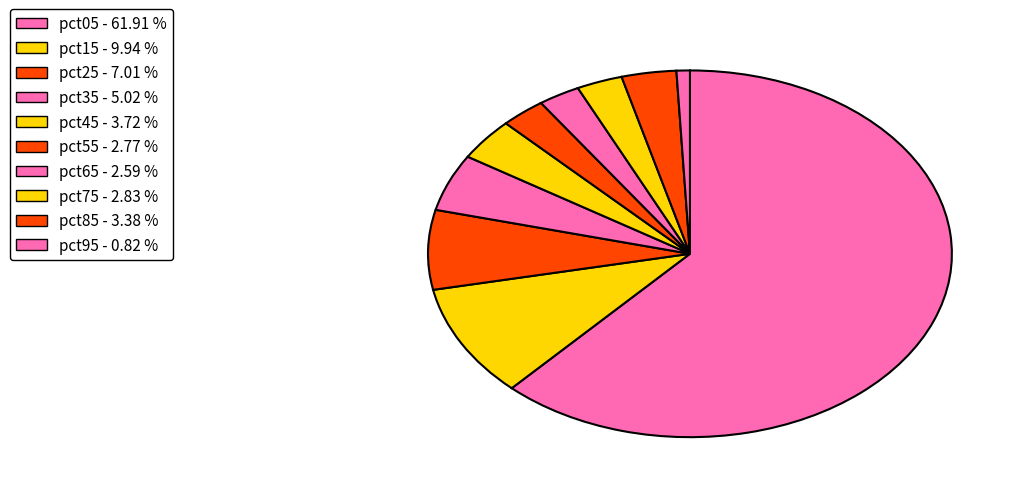

How many segments does this pie chart have?

10